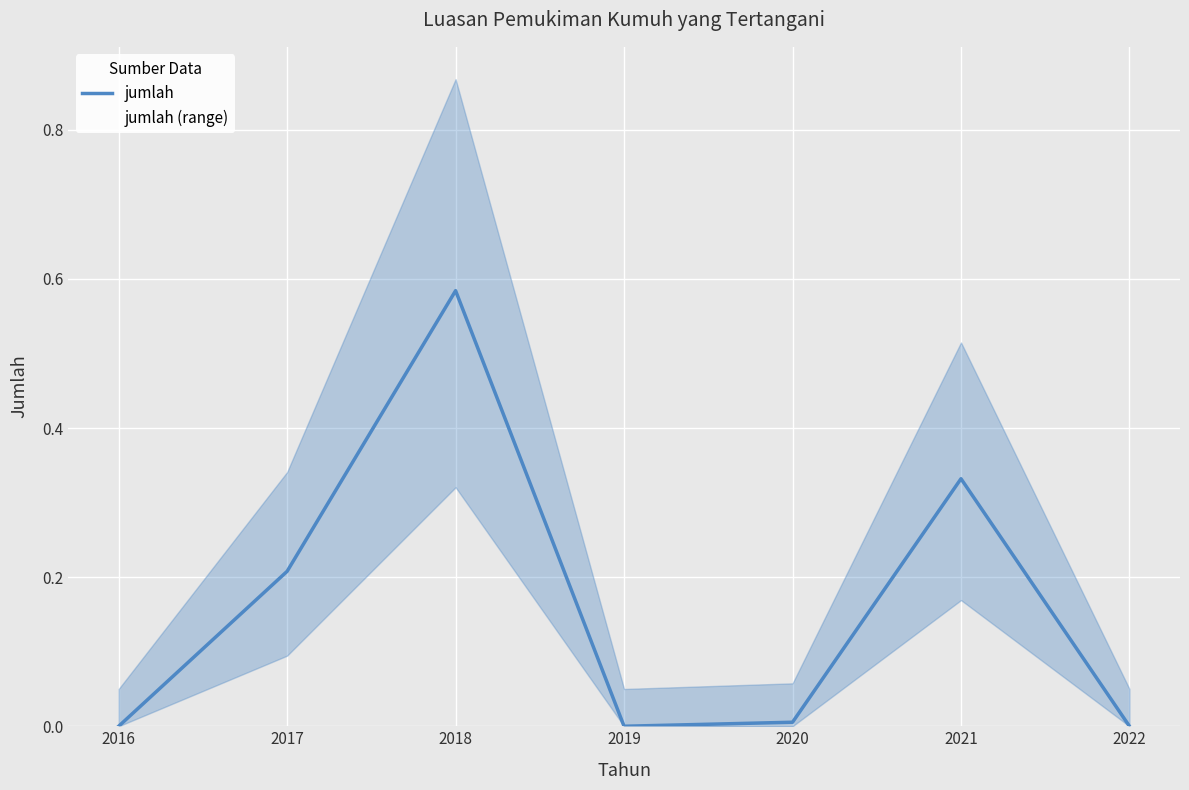

How many interior local valleys (lower than both neighbors) does the data have?

1